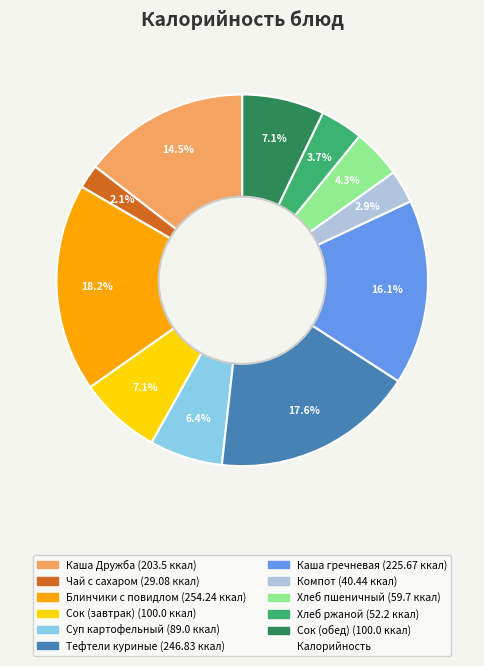

Is there a majority slice in this chart?

No